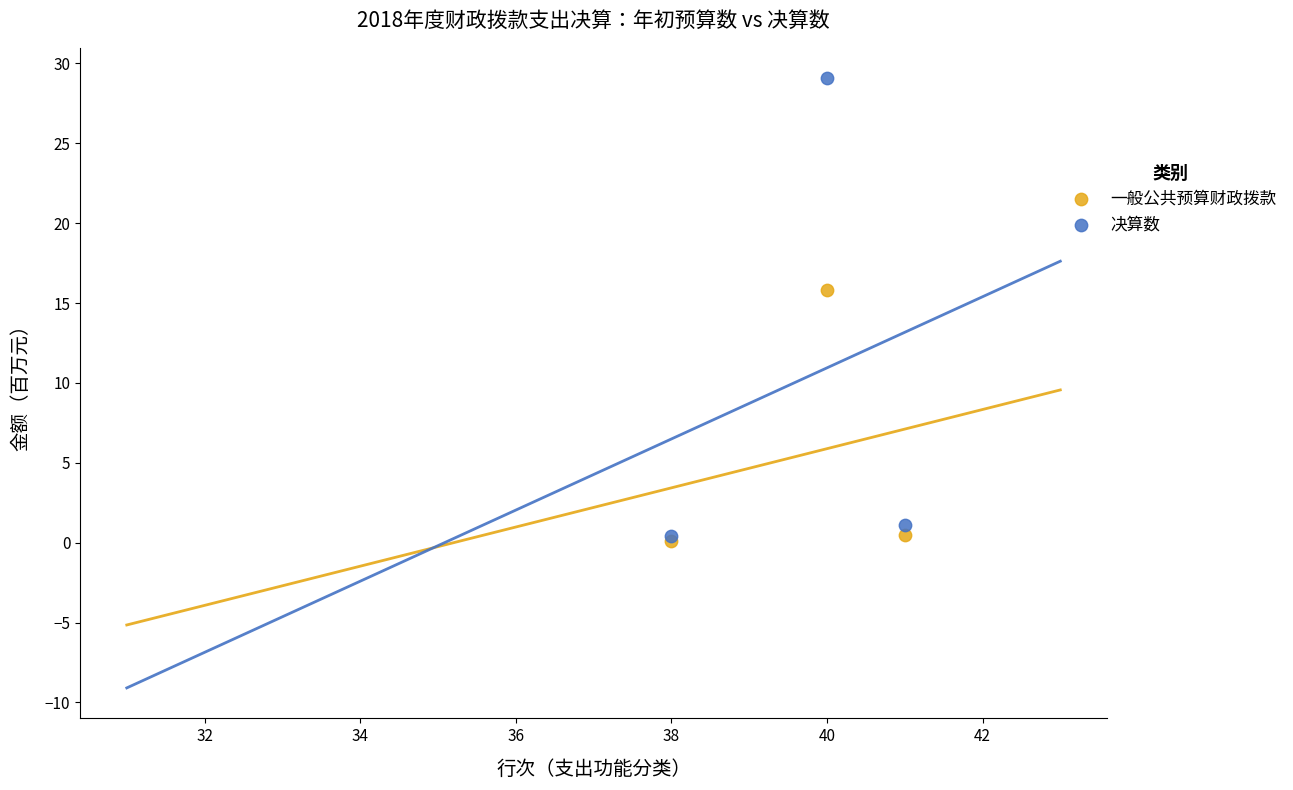

Which series reaches the maximum Y coordinate?

决算数